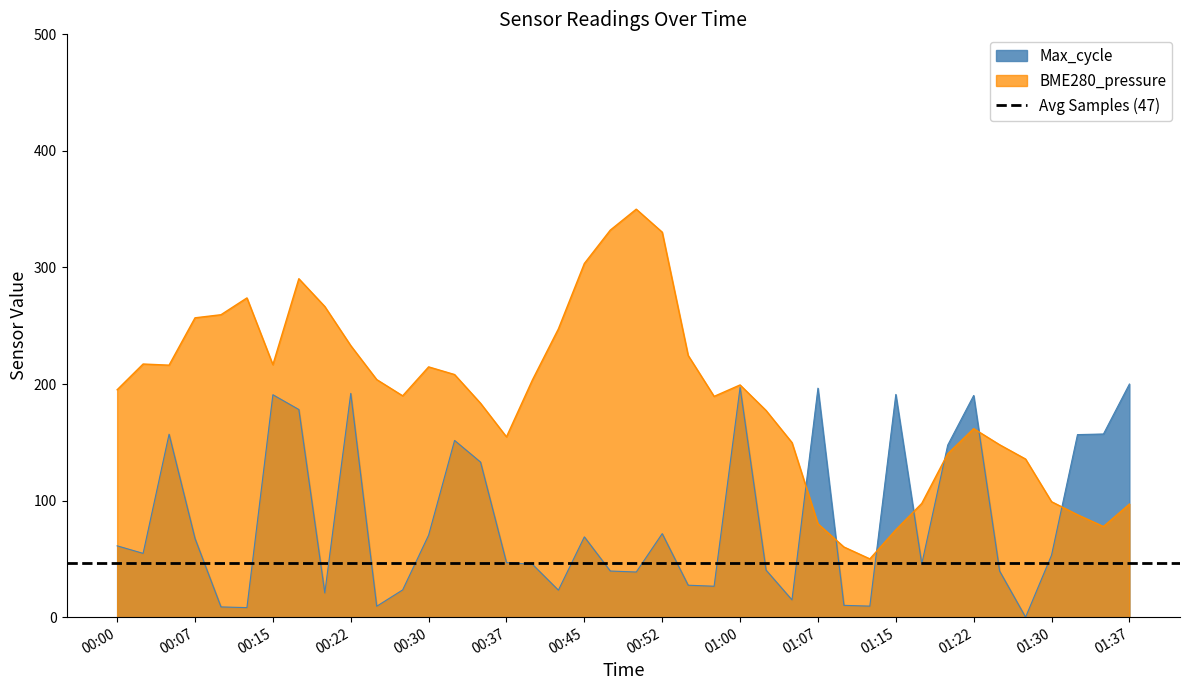

What is the difference between the maximum and second lowest values in the BME280_pressure series?

289.8